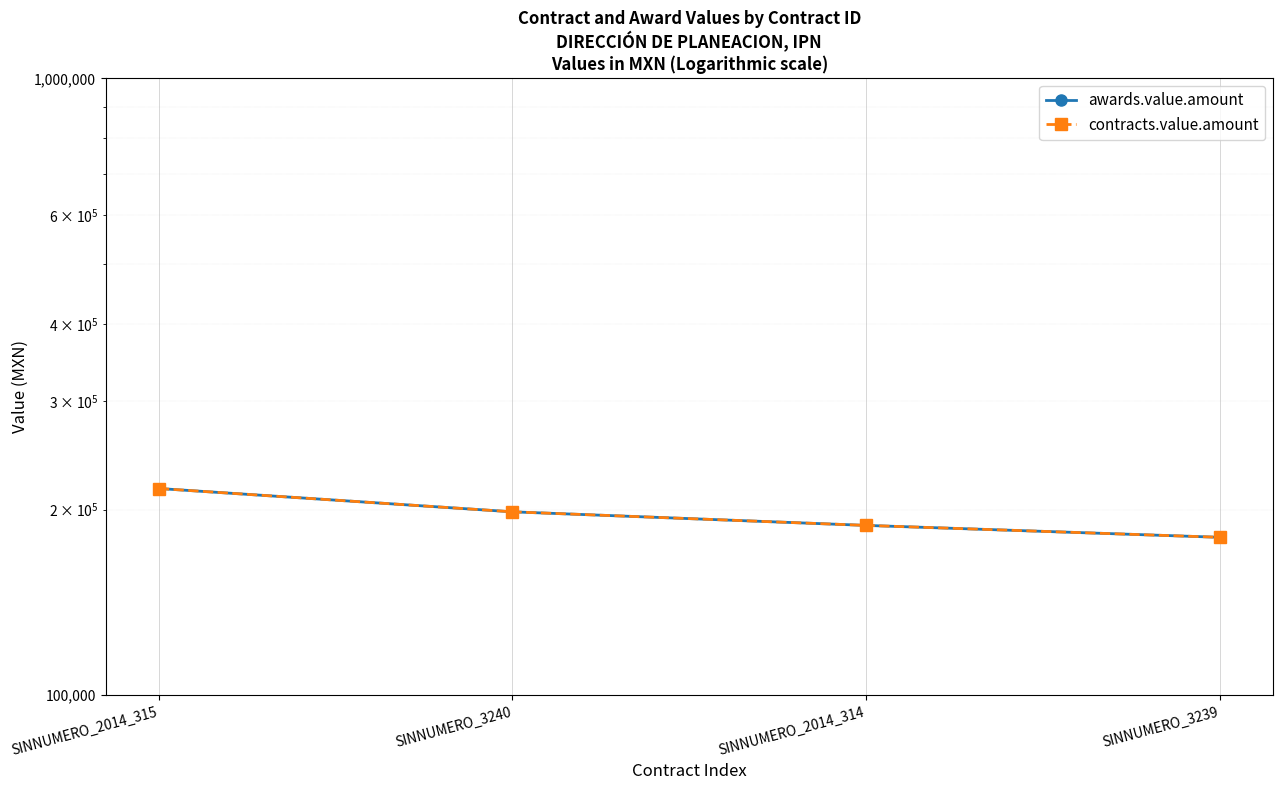

What is the label of the 4th point from the right?

SINNUMERO_2014_315